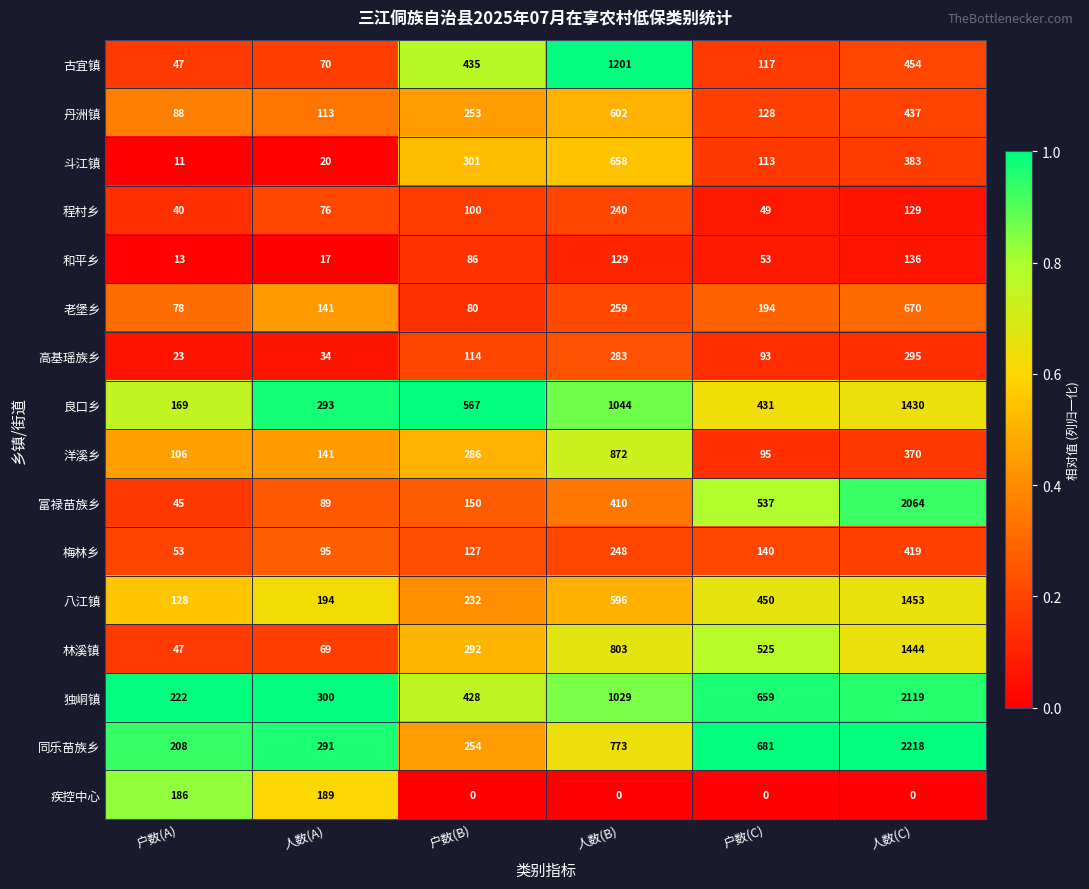

Is it true that 八江镇 equals 596 at 人数(B)?

True